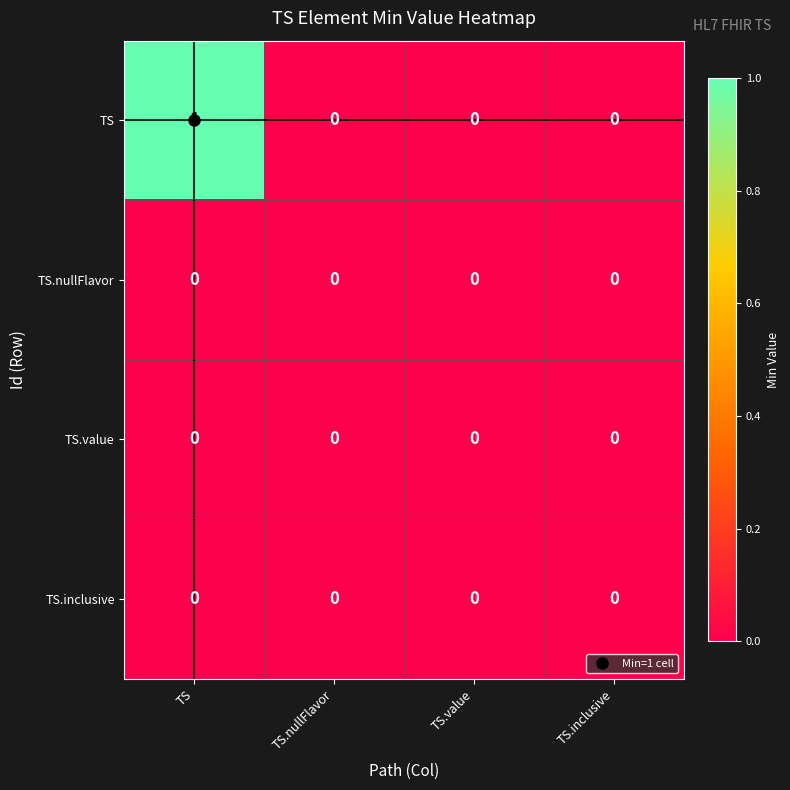

At which label does TS reach its peak?

TS